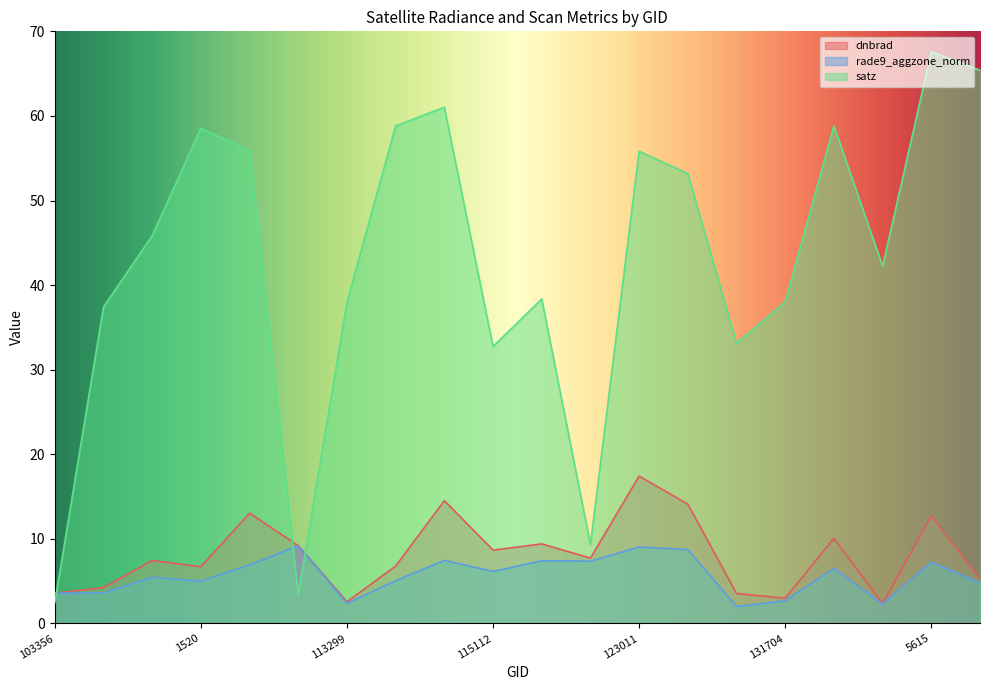

Is it true that satz equals 55.9 at 112790?

True